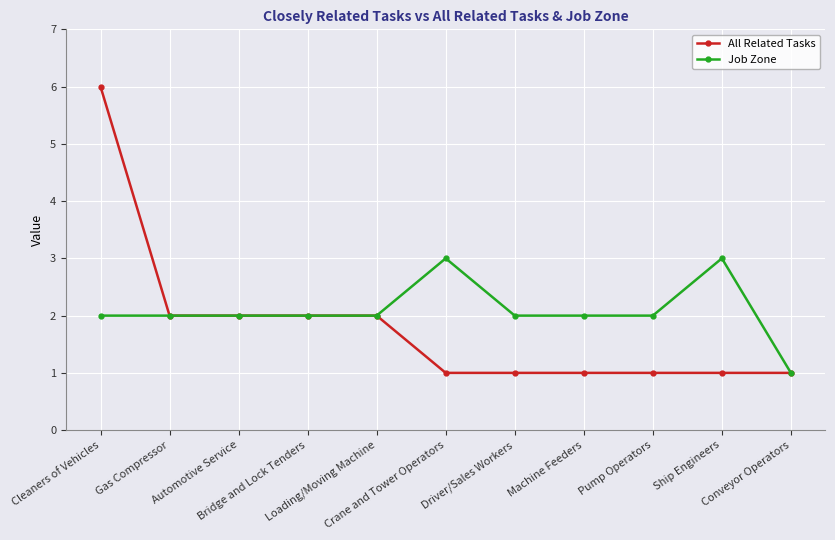

How many categories are shown in the chart?

11